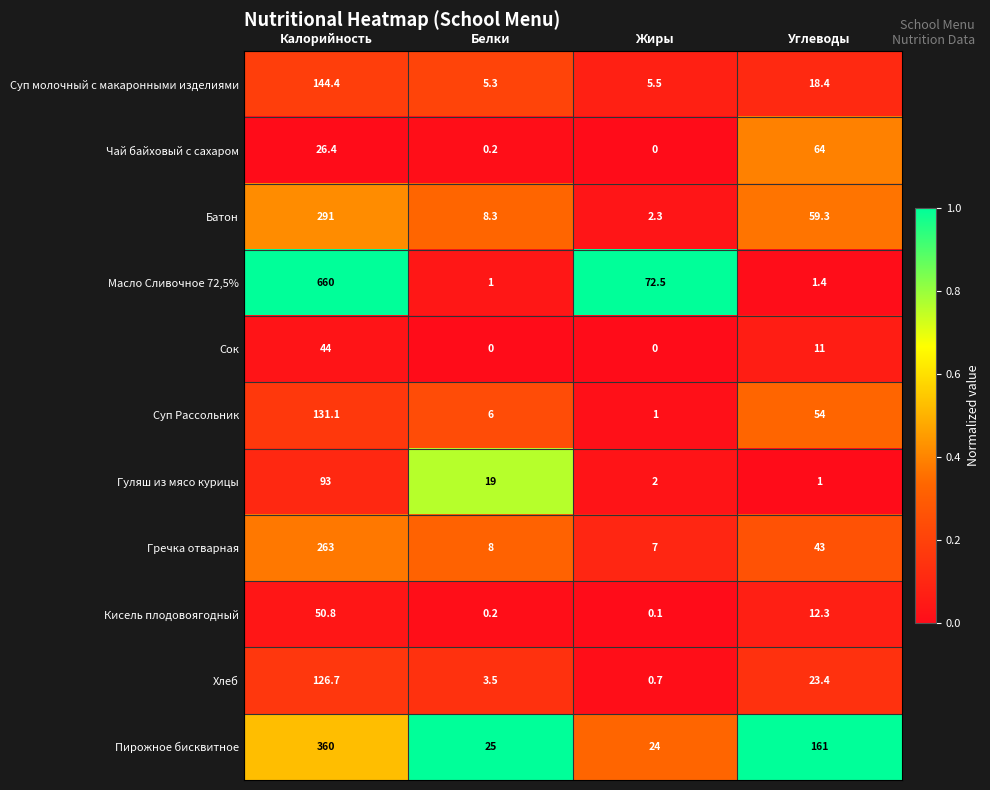

At which label is Сок closest to 22?

Углеводы